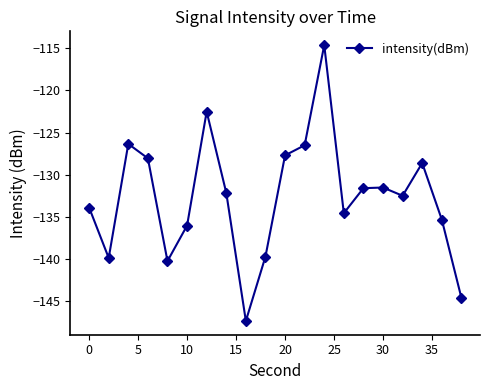

How many data points are above -132?

9